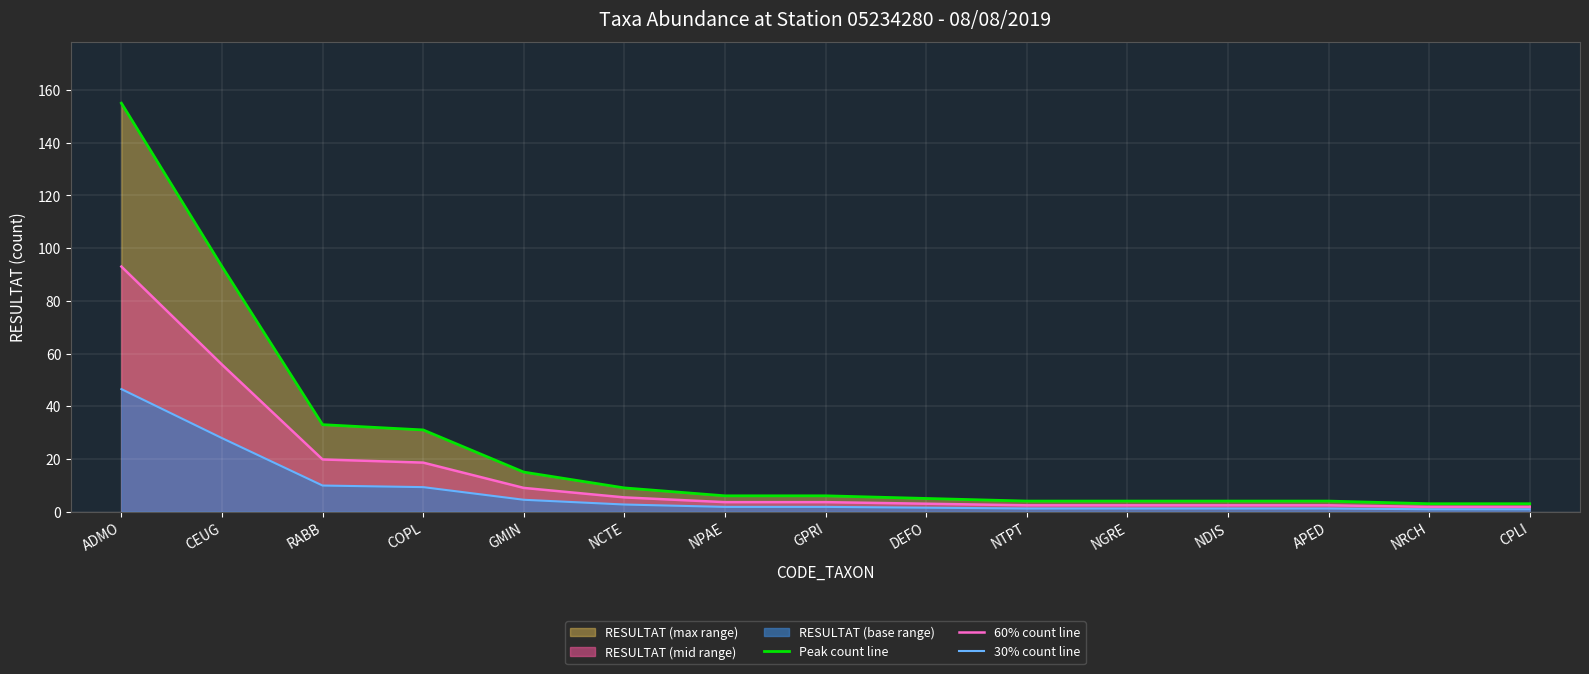

At how many categories does at least one series exceed 49?

2